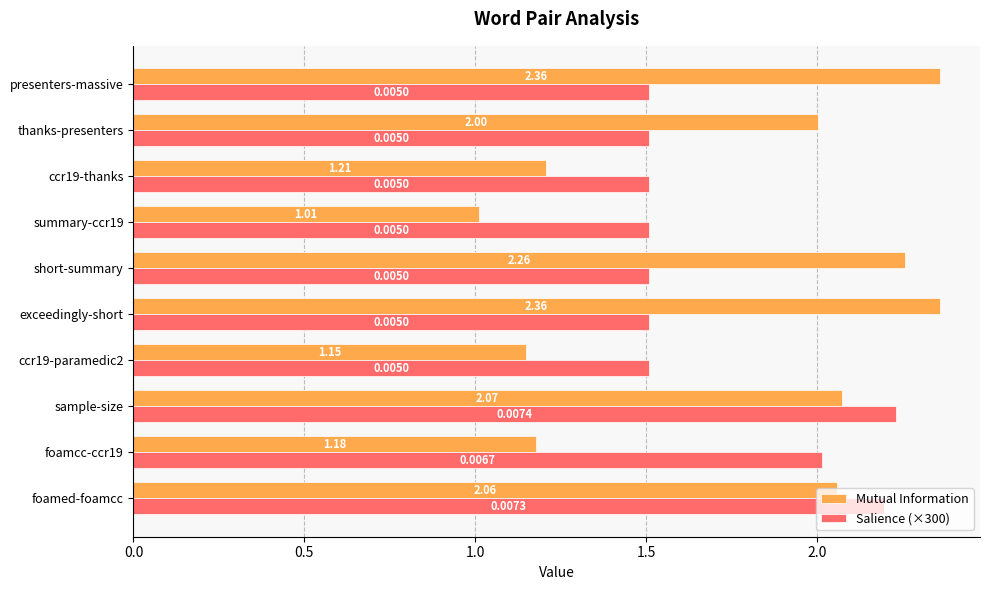

How many series are shown in this chart?

2